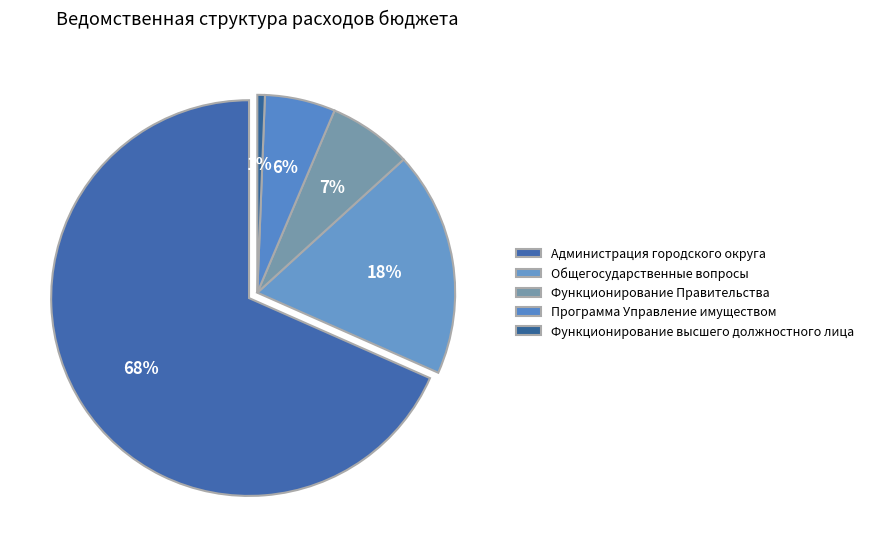

The Общегосударственные вопросы slice represents 10% of the pie. True or false?

False